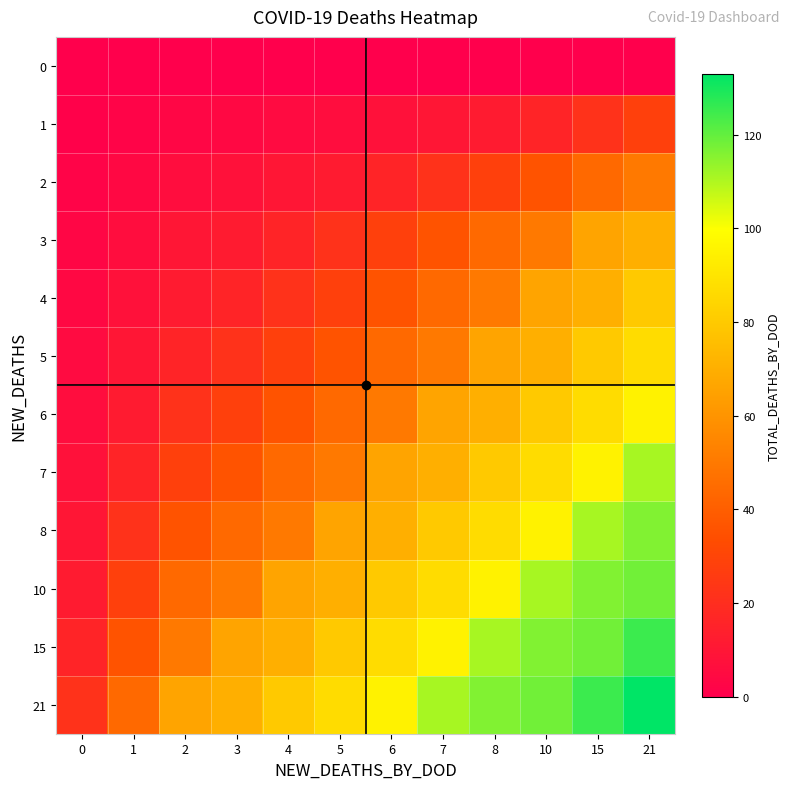

Which series has the largest total across all categories?

21